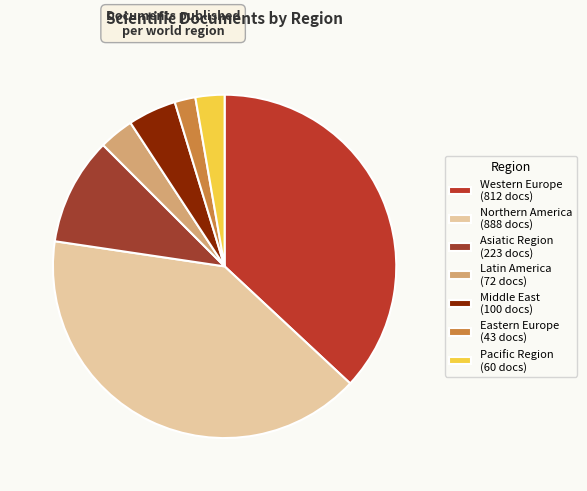

Do Pacific Region and Western Europe together represent more than half of the pie?

No